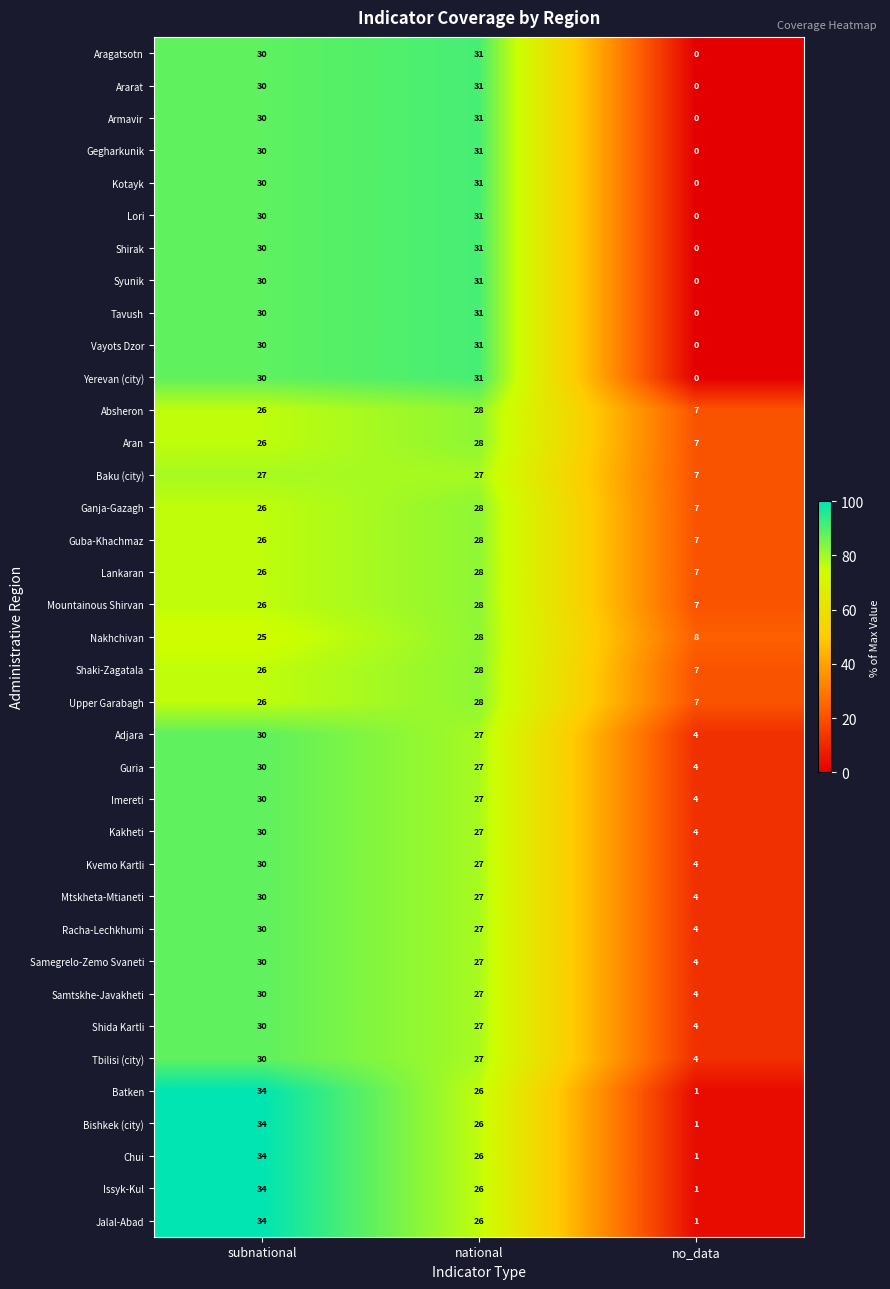

Read the Kakheti value at no_data, to the nearest 5.

5